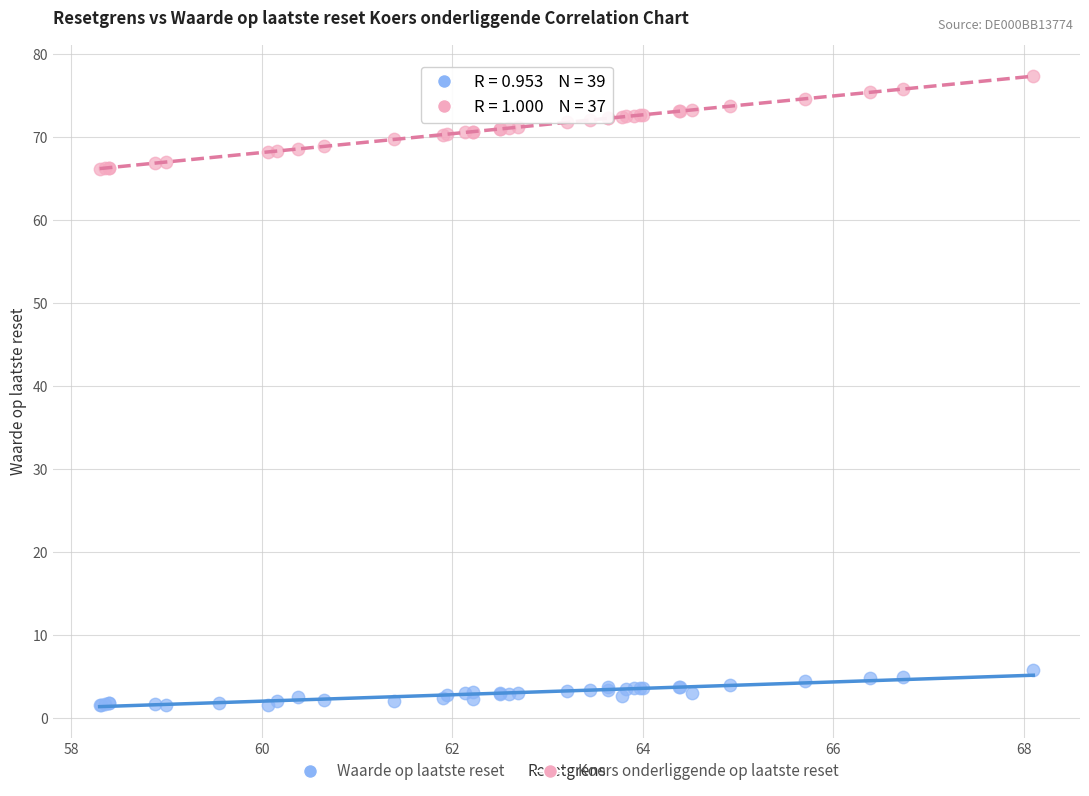

What are all the series names shown in the legend?

Waarde op laatste reset, Koers onderliggende op laatste reset